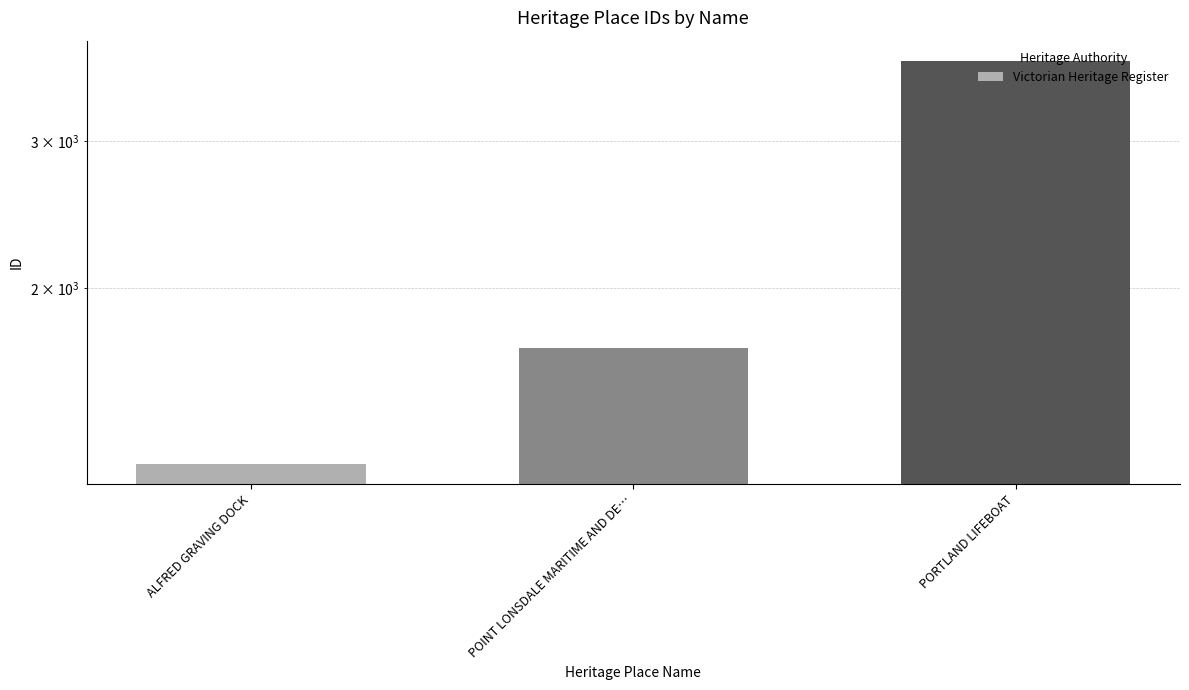

True or false: the data shows 1693 at POINT LONSDALE MARITIME AND DE….

True